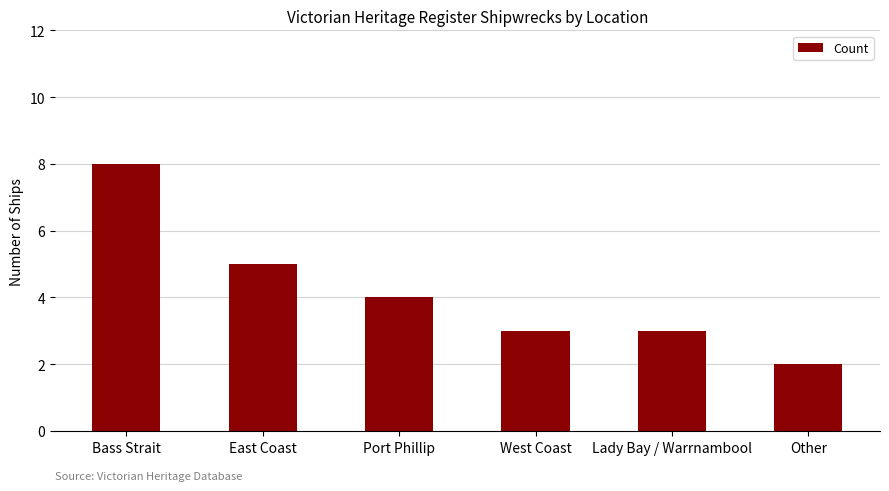

Reading left to right, transcribe all the data shown in this chart.

8	5	4	3	3	2